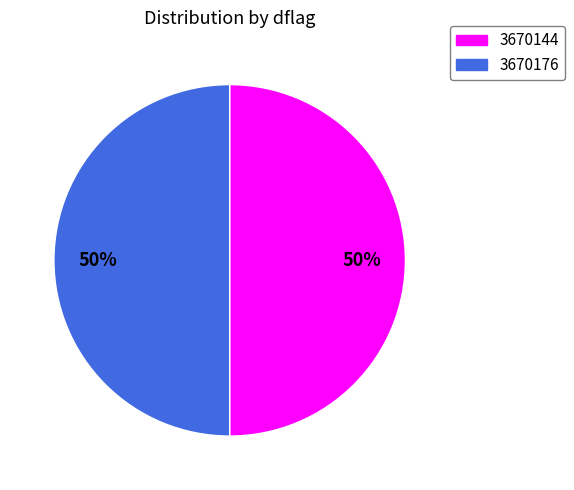

How many slices are in this pie chart?

2